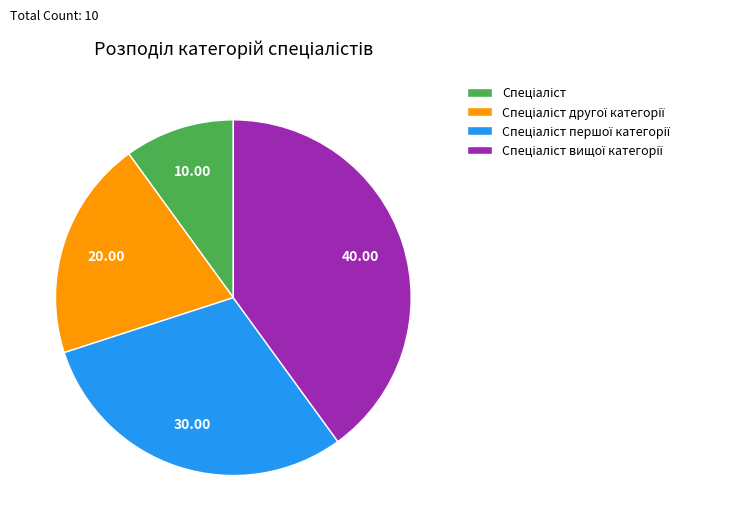

Does any single category account for the majority?

No